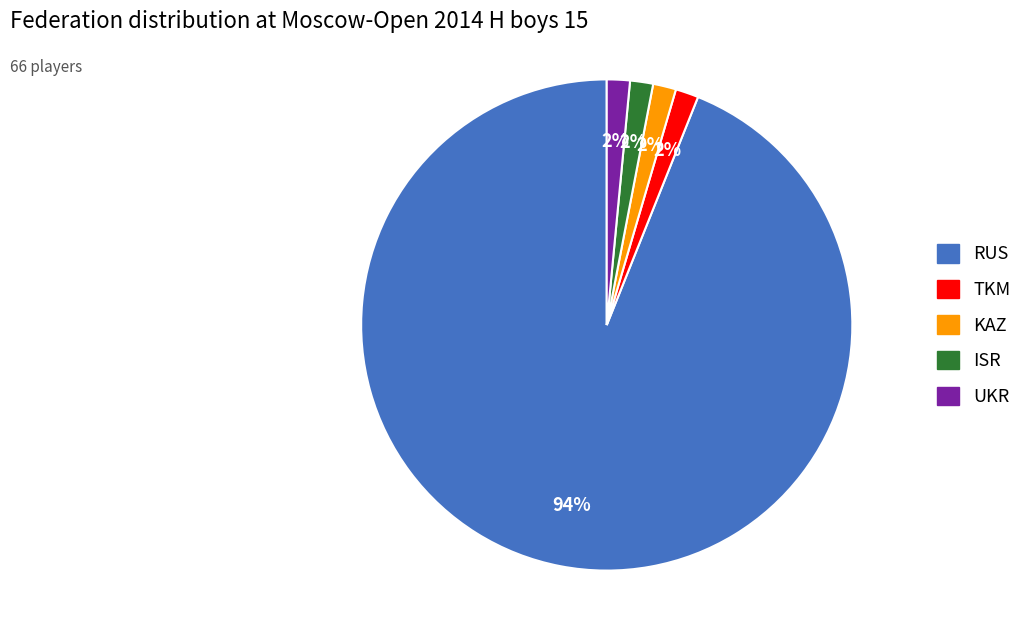

To the nearest percent, what percentage of the pie is TKM?

2%